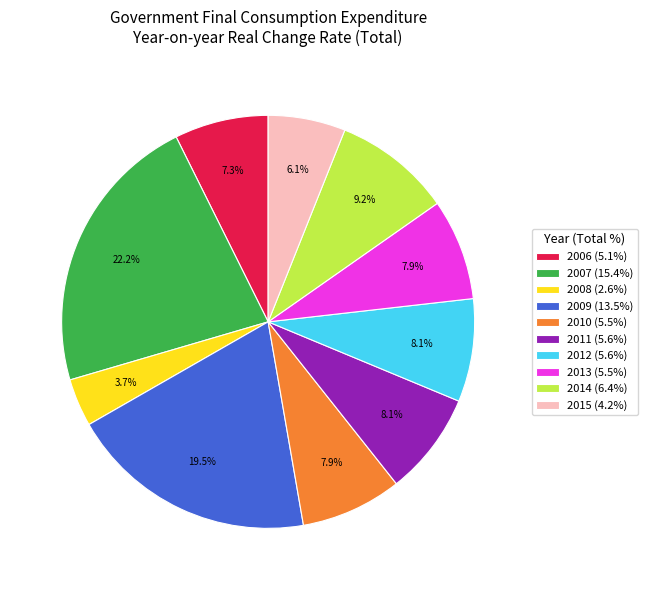

Which slice is the smallest?

2008